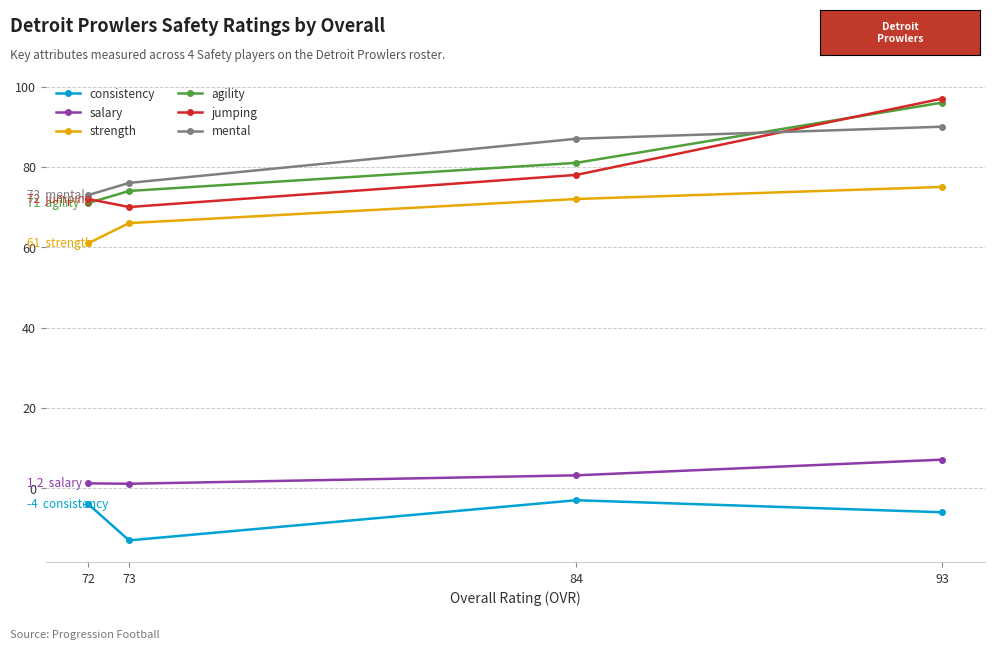

True or false: jumping and strength cross at least once.

False